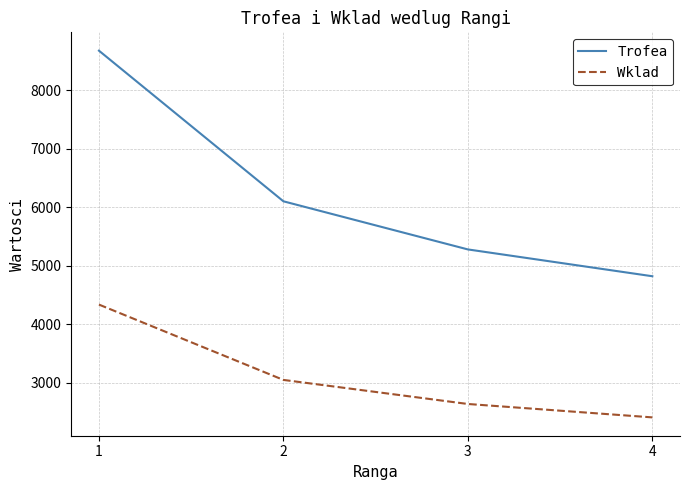

Read the Trofea value at 2.

6101